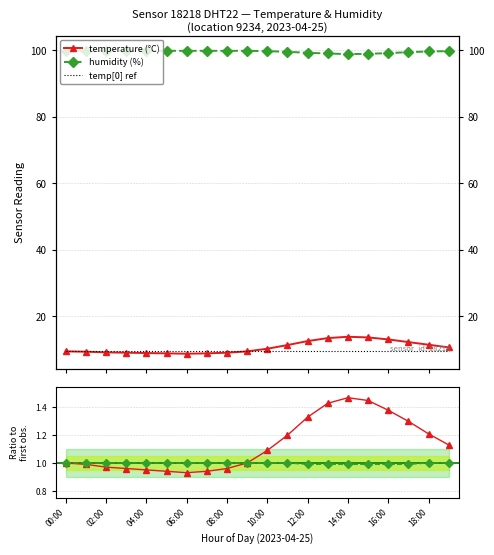

The value of humidity (%) at 15 is 99.0. True or false?

True